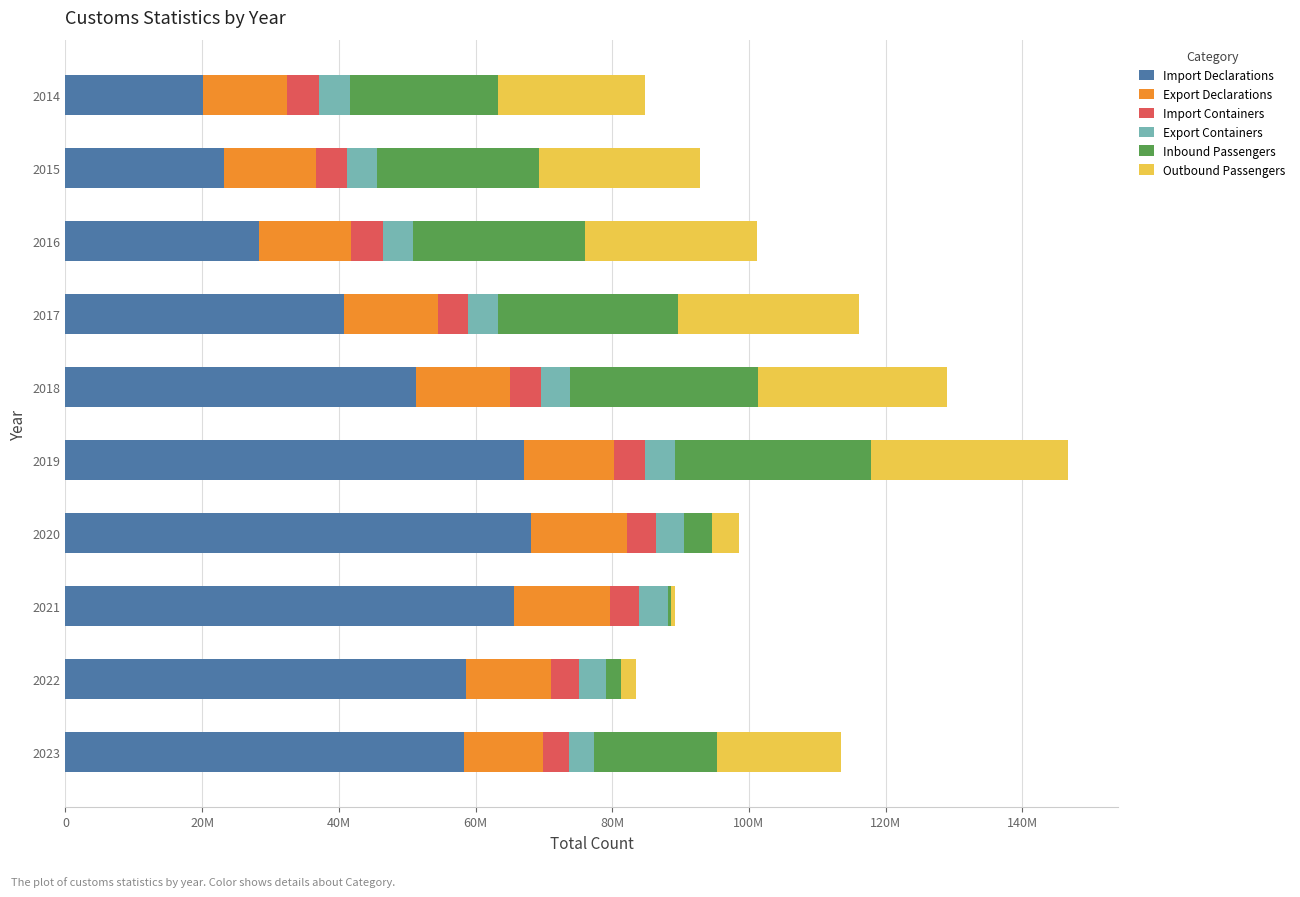

What are all the series names shown in the legend?

Import Declarations, Export Declarations, Import Containers, Export Containers, Inbound Passengers, Outbound Passengers